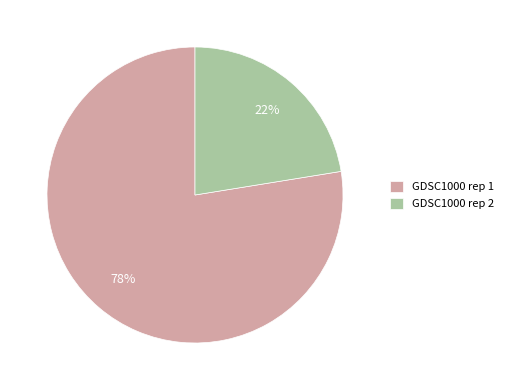

How many slices are in this pie chart?

2